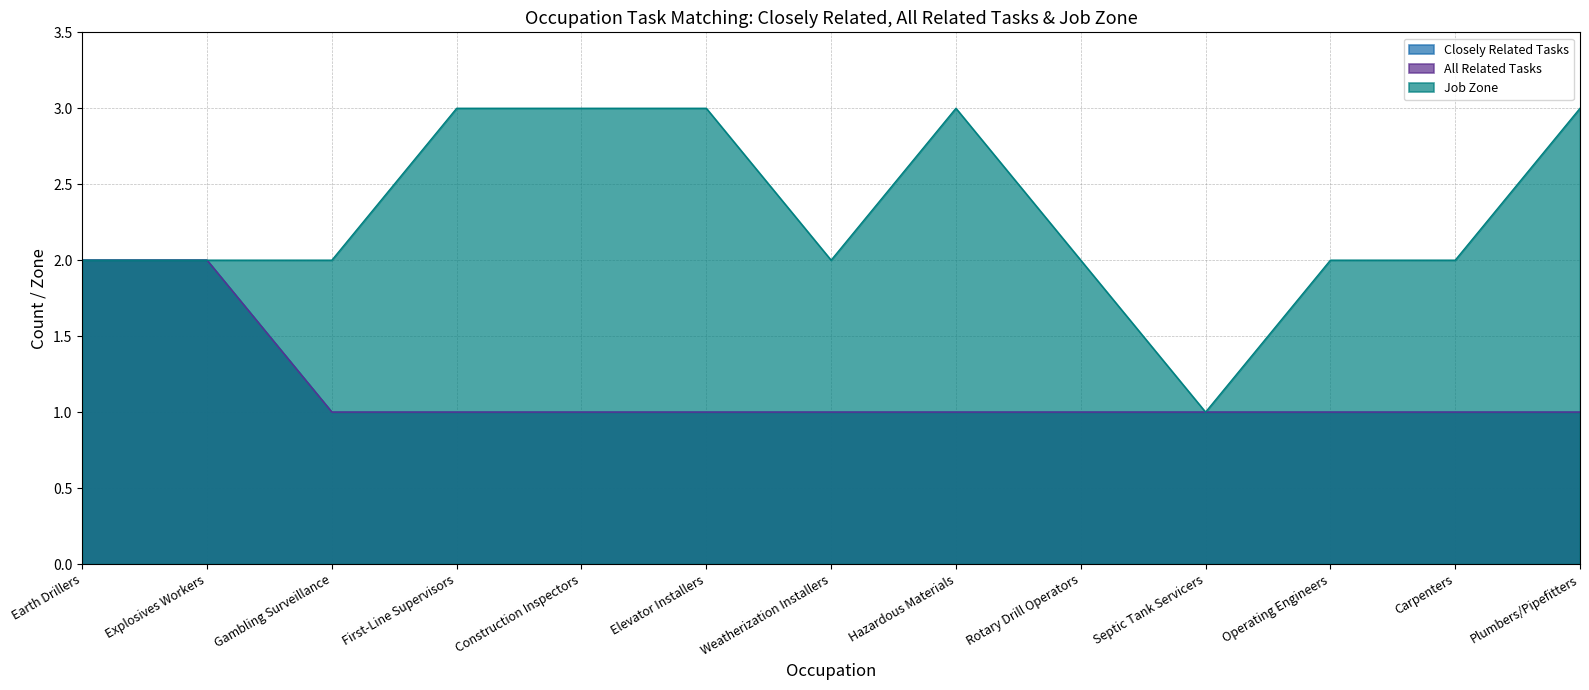

What is the minimum value shown in the chart?

1